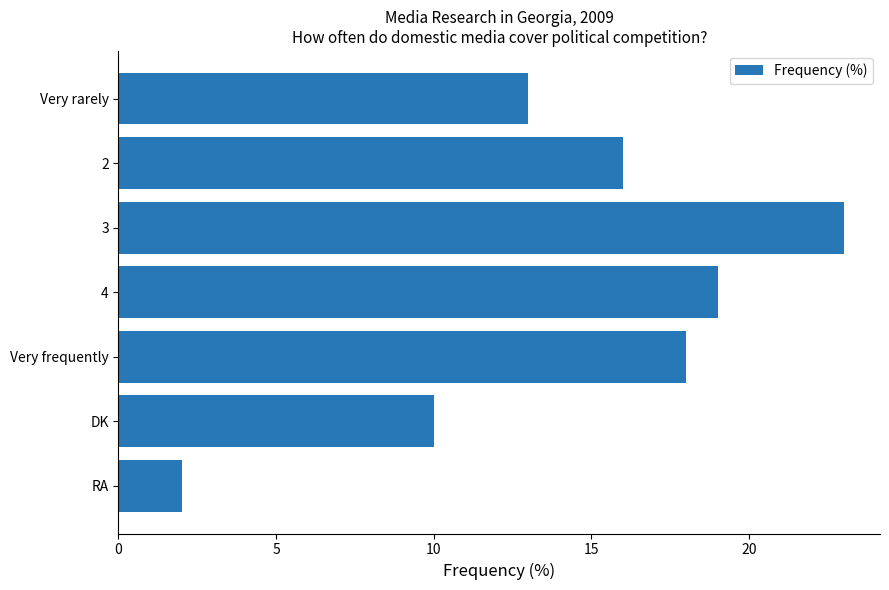

The value at 2 is 16. True or false?

True